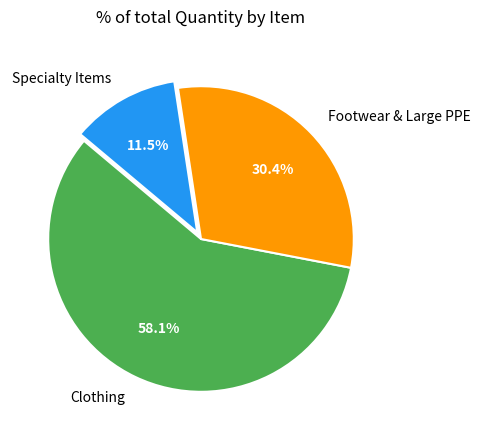

Combined, what portion of the pie is Footwear & Large PPE and Clothing?

88.5%